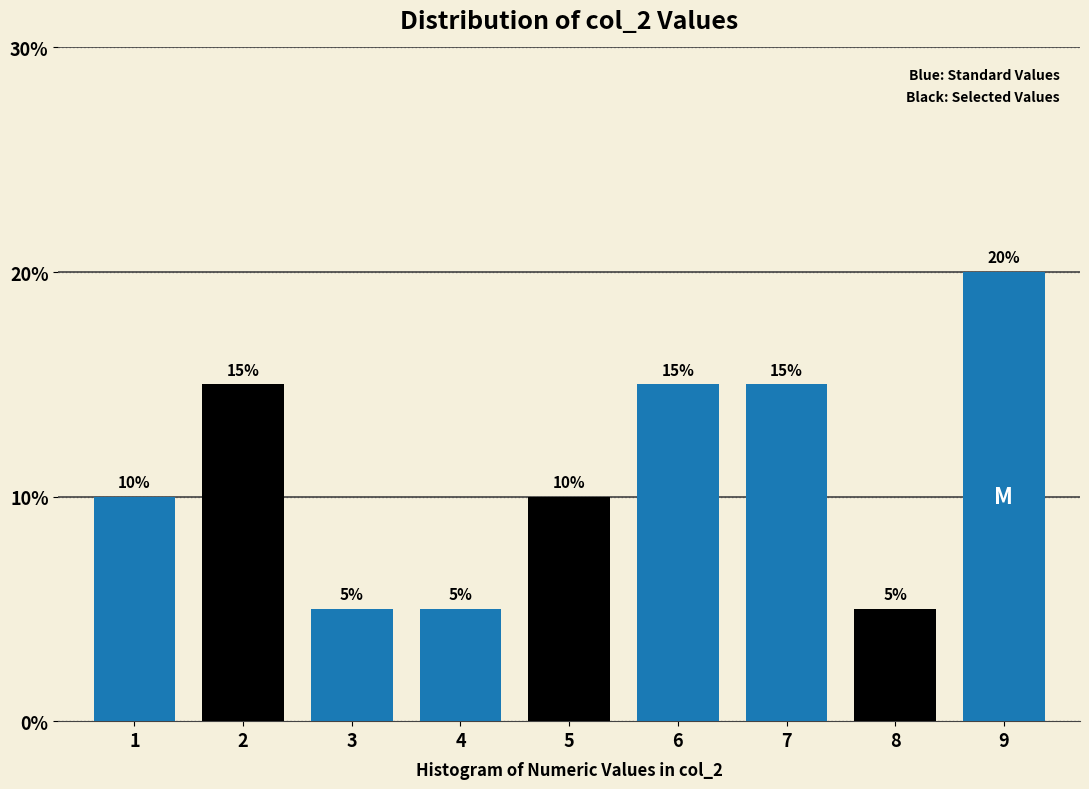

Reading left to right, transcribe all the data shown in this chart.

1=10	2=15	3=5	4=5	5=10	6=15	7=15	8=5	9=20